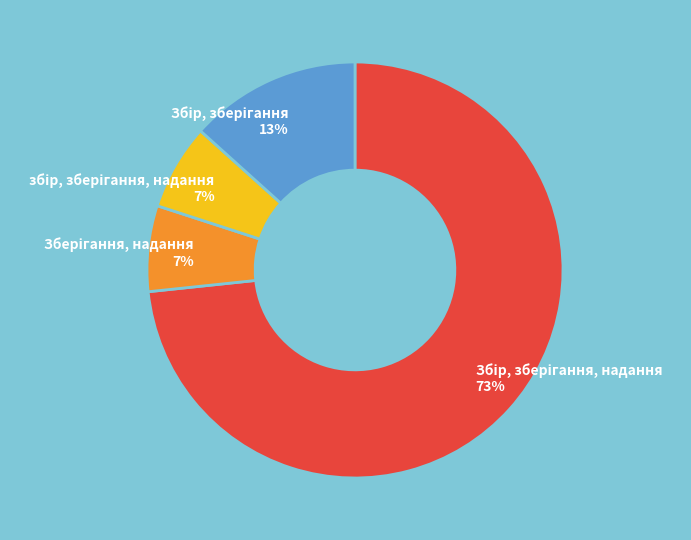

Does any single category account for the majority?

Yes